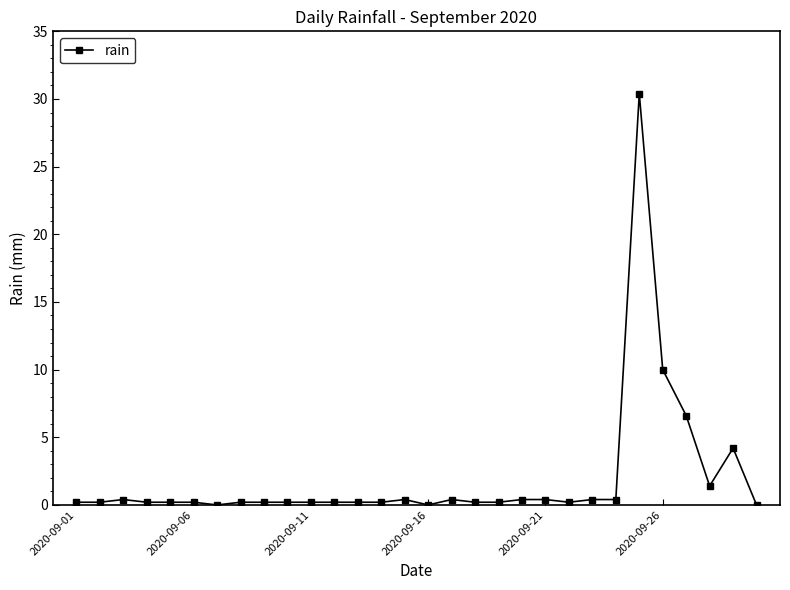

Reading right to left, transcribe all the data shown in this chart.

0.0	4.2	1.4	6.6	10.0	30.4	0.4	0.4	0.2	0.4	0.4	0.2	0.2	0.4	0.0	0.4	0.2	0.2	0.2	0.2	0.2	0.2	0.2	0.0	0.2	0.2	0.2	0.4	0.2	0.2